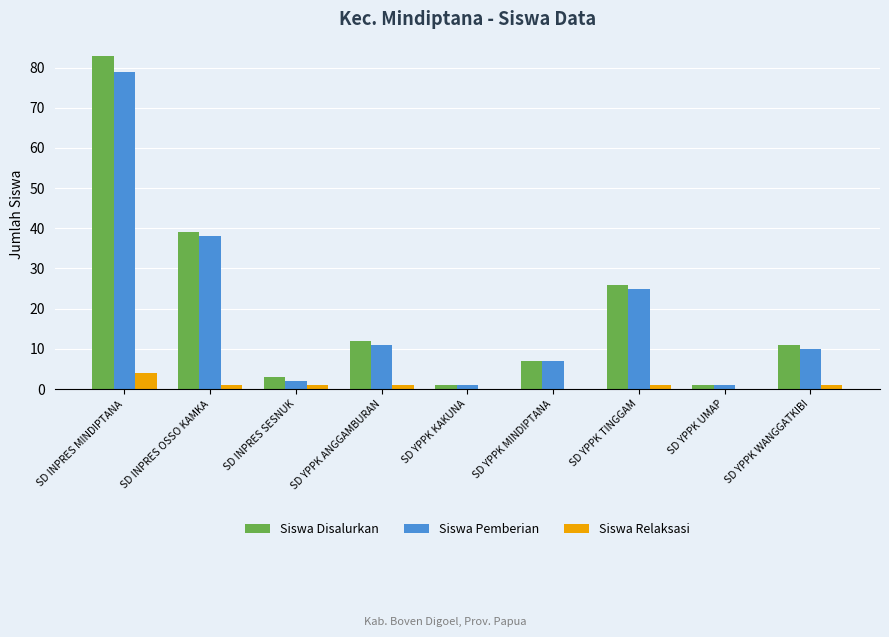

What is the sum of all Siswa Pemberian values?

174